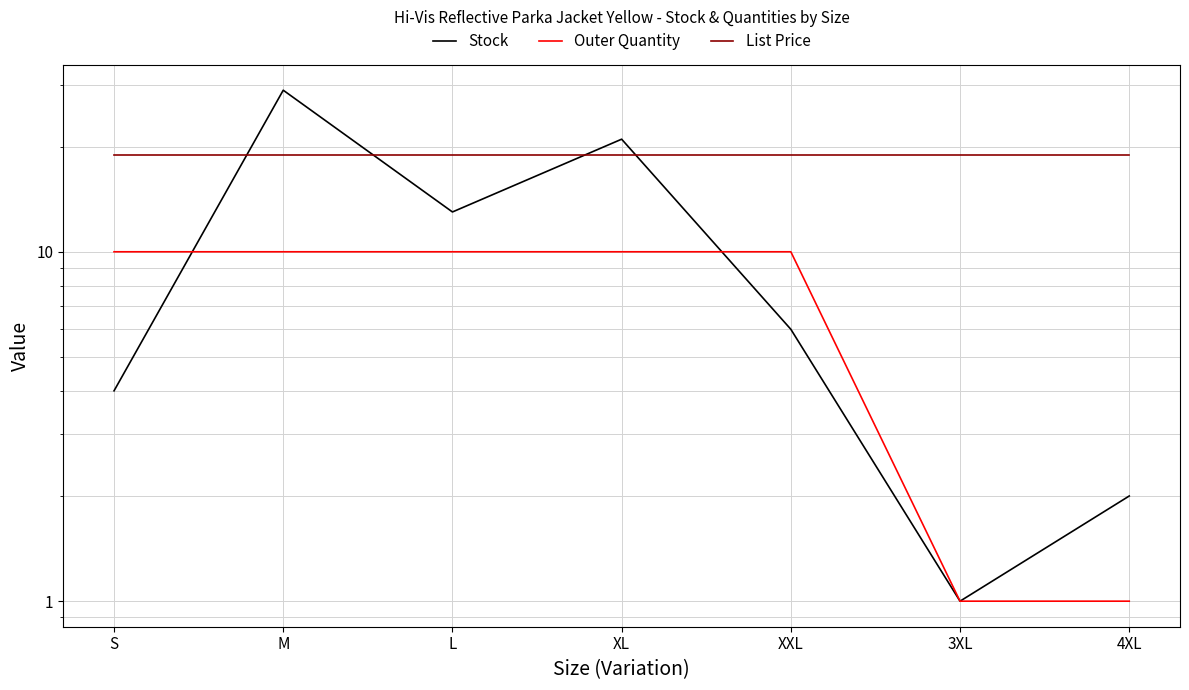

Which label corresponds to the largest value in the chart?

M